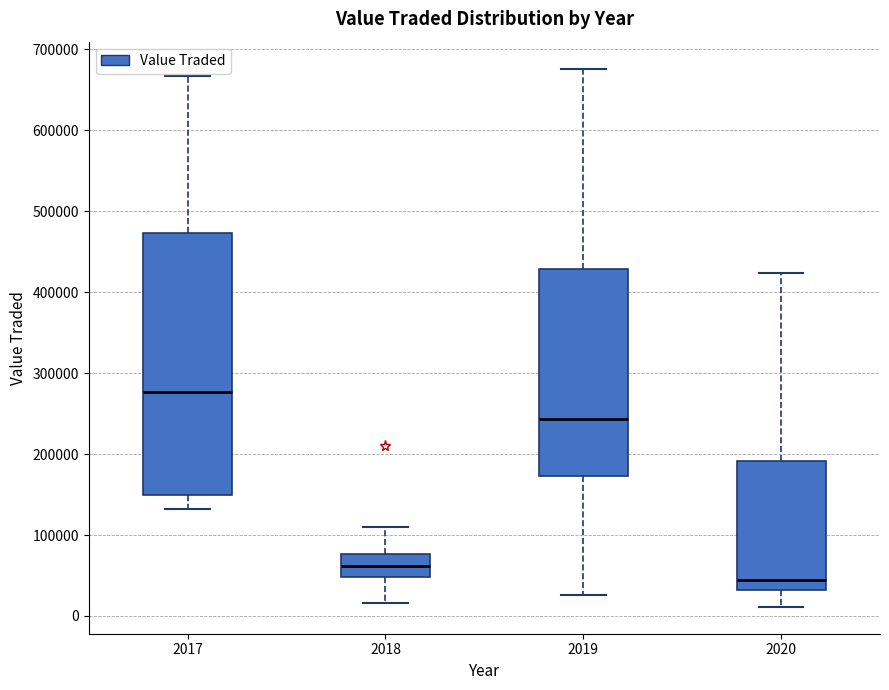

Where is the upper edge of the box at x = 2017 on the y-axis? The values are not printed on the chart, so give them approximately, as read against the axis.

470000